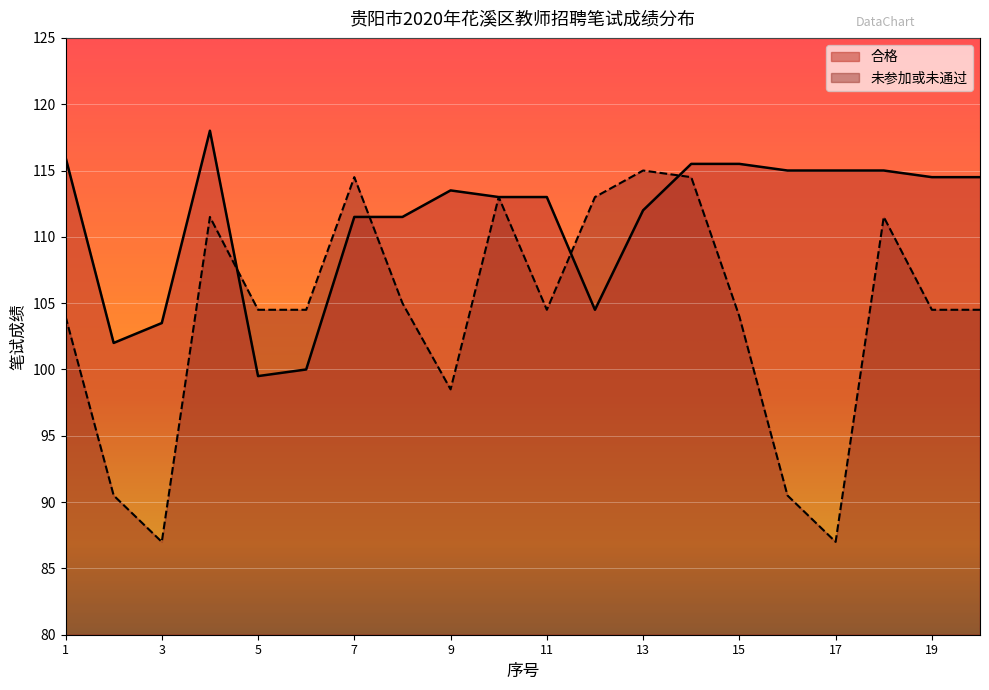

Rank the categories by 合格 value from lowest to highest.

5, 6, 2, 3, 12, 7, 8, 13, 10, 11, 9, 19, 20, 16, 17, 18, 14, 15, 1, 4